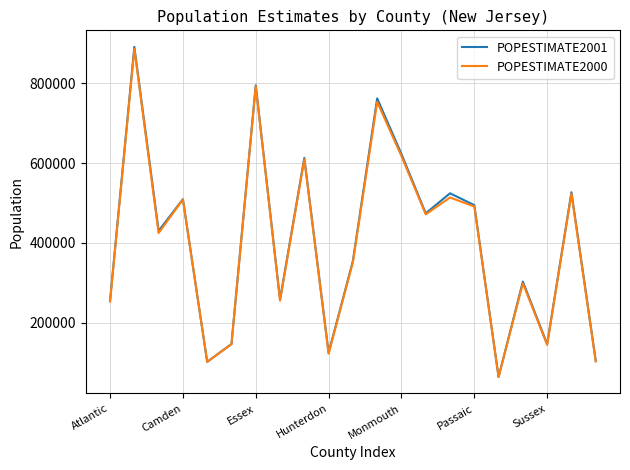

What is the minimum value shown in the chart?

64230